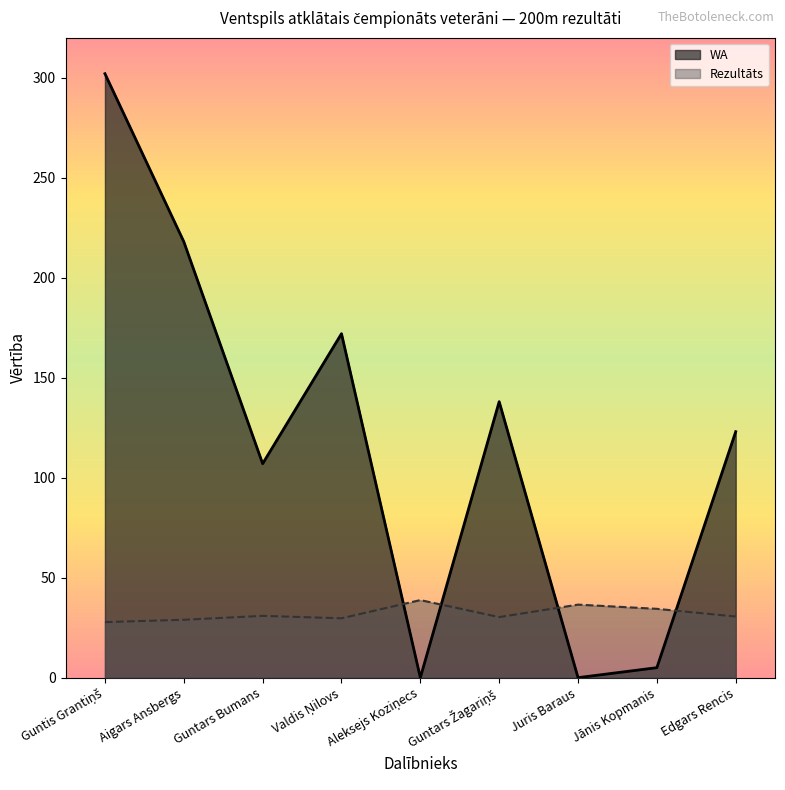

What is the difference between the second highest and second lowest values in the WA series?

218.0